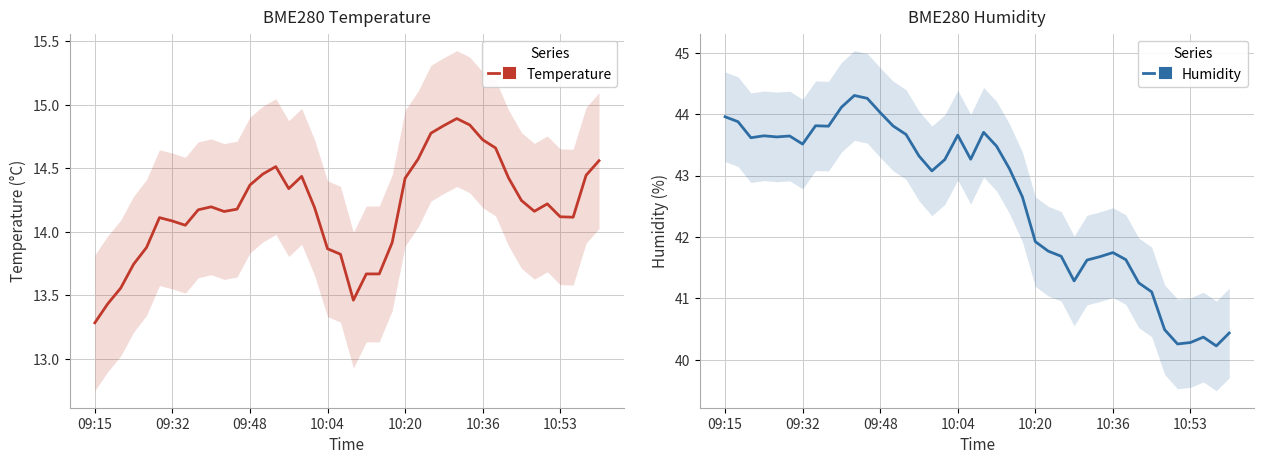

What is the average value of the BME280 Humidity series?

42.6